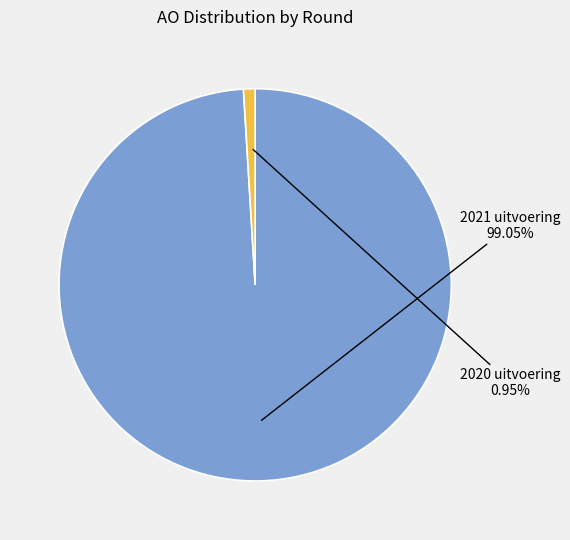

What is the ratio of the value at 2021 uitvoering to the value at 2020 uitvoering?

104.0